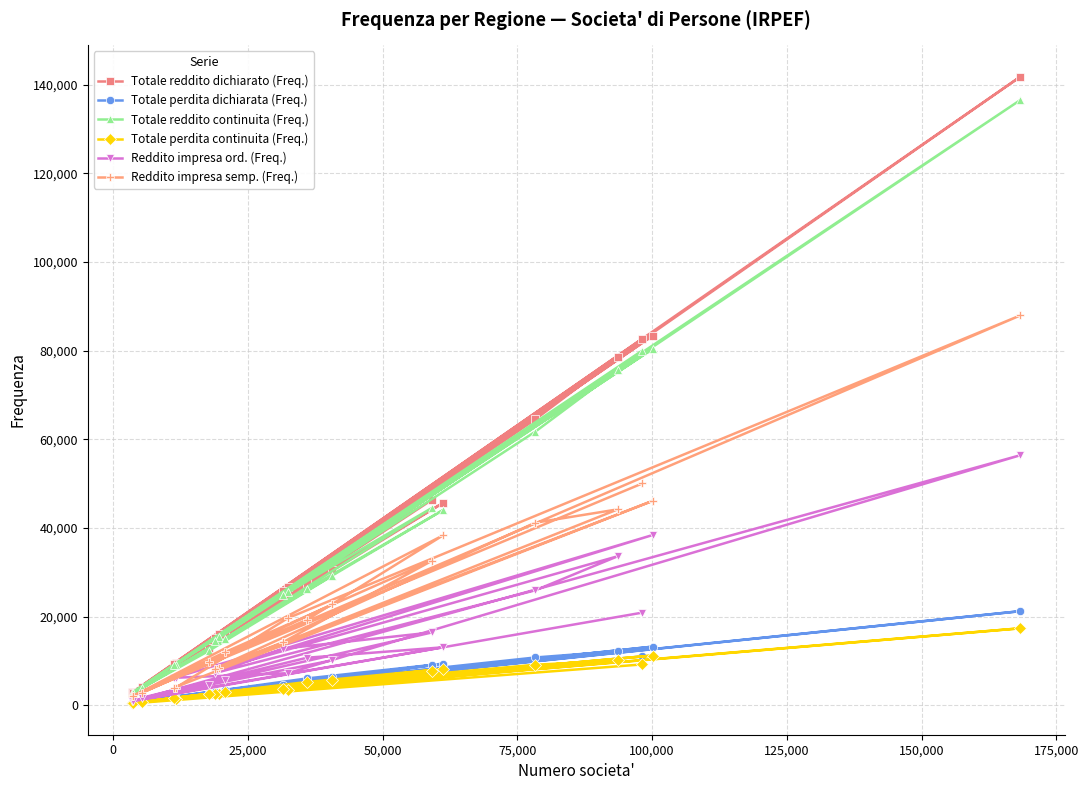

Which series has the widest spread of values?

Totale reddito dichiarato (Freq.)